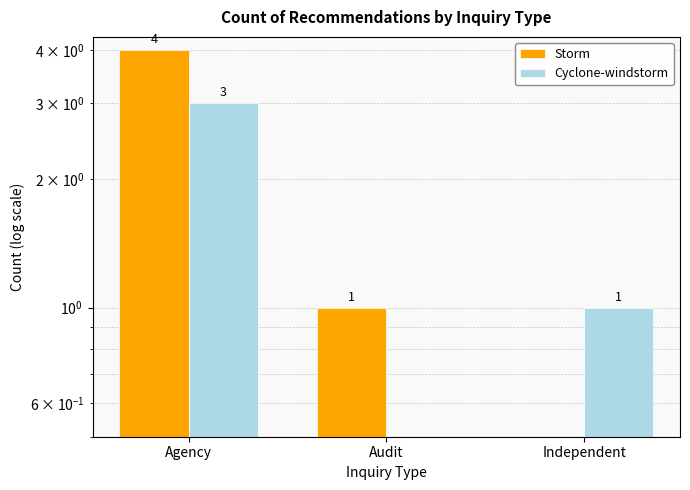

Rank the series at Agency from highest to lowest value.

Storm, Cyclone-windstorm